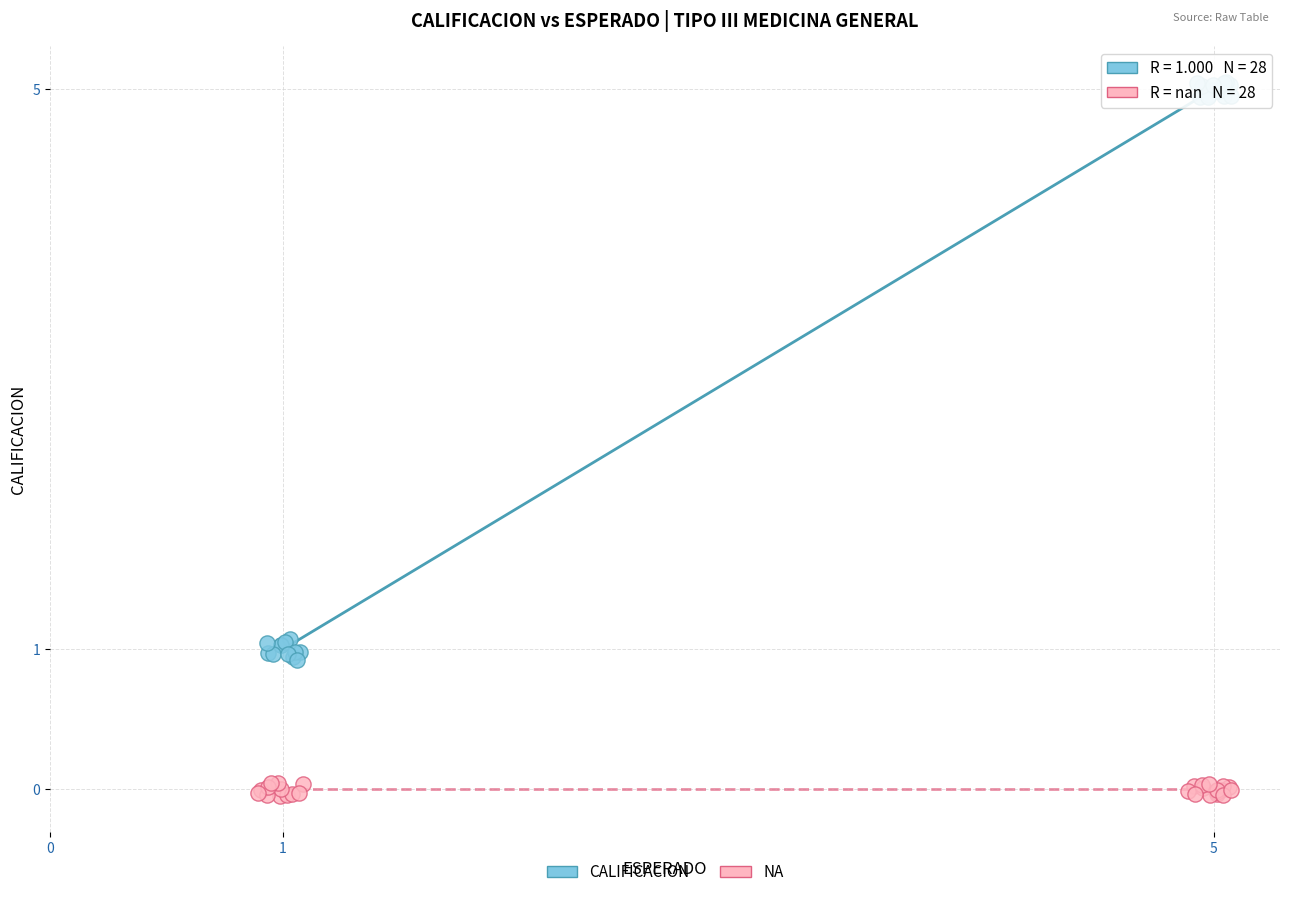

Which series reaches the maximum Y coordinate?

CALIFICACION